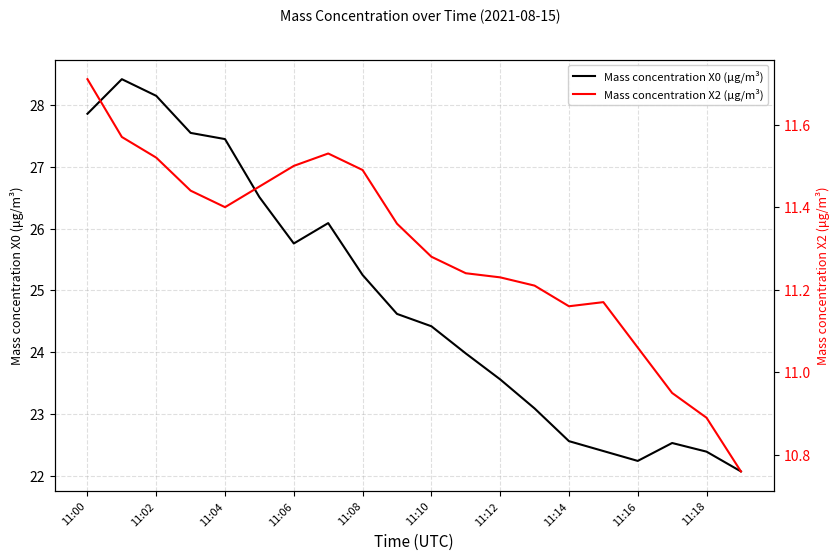

Does the chart have visible grid lines?

Yes